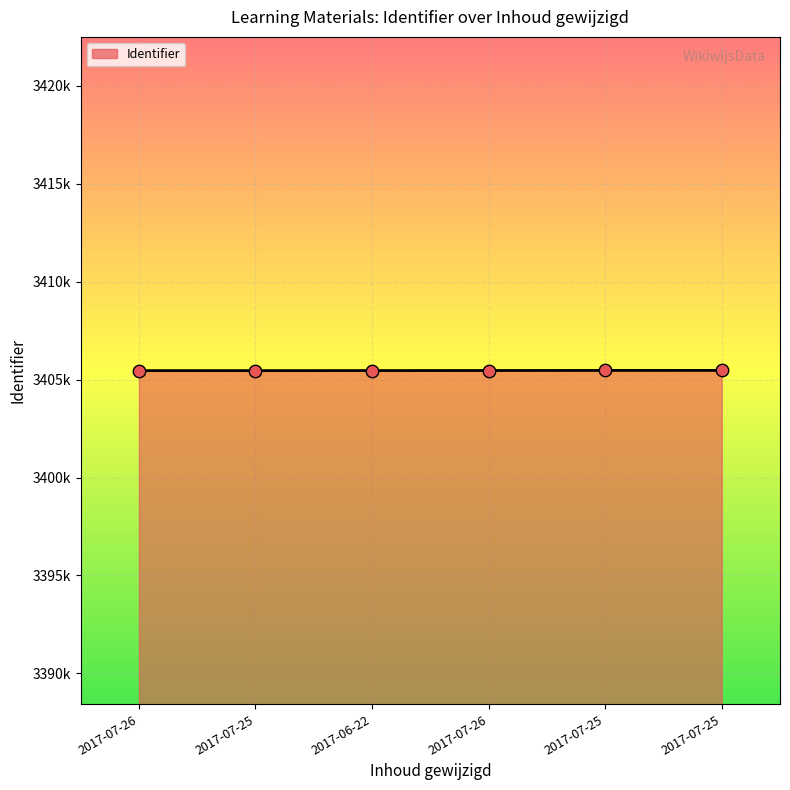

Which has a higher value, 2017-07-25 or 2017-07-25?

2017-07-25